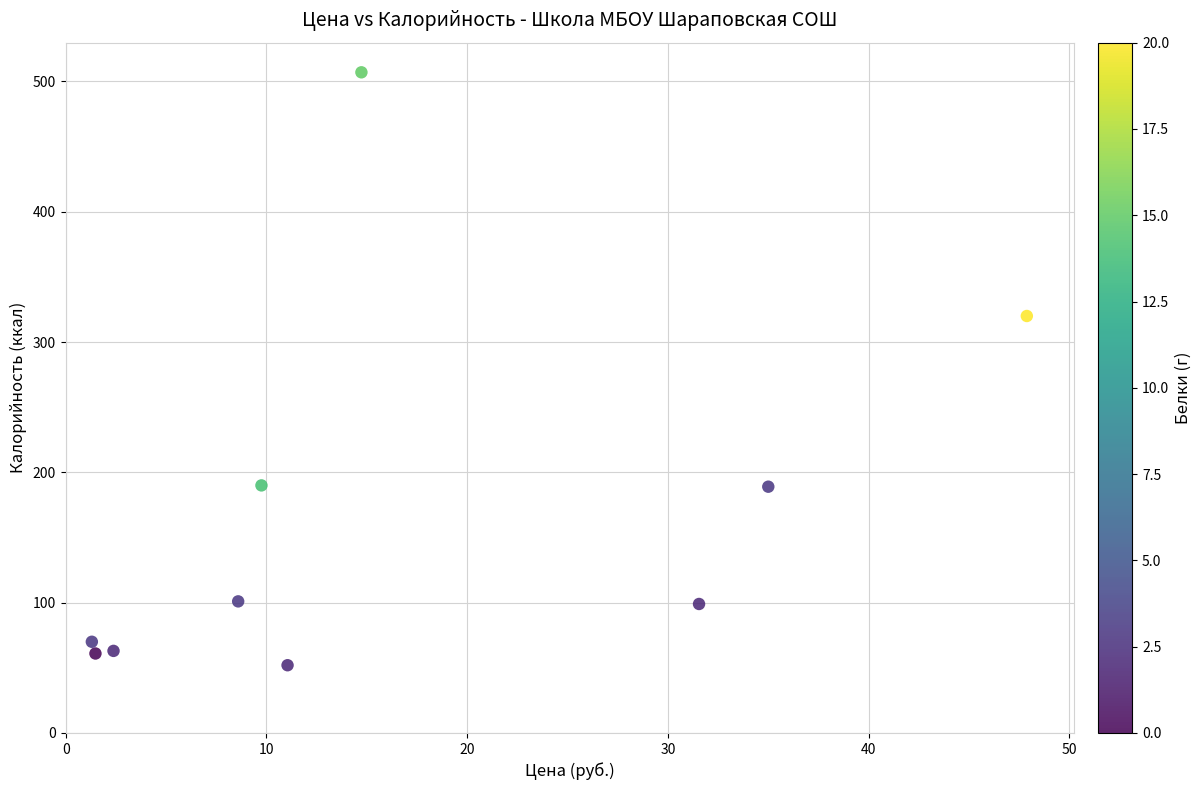

What is the range of Y values (max minus min)?

455